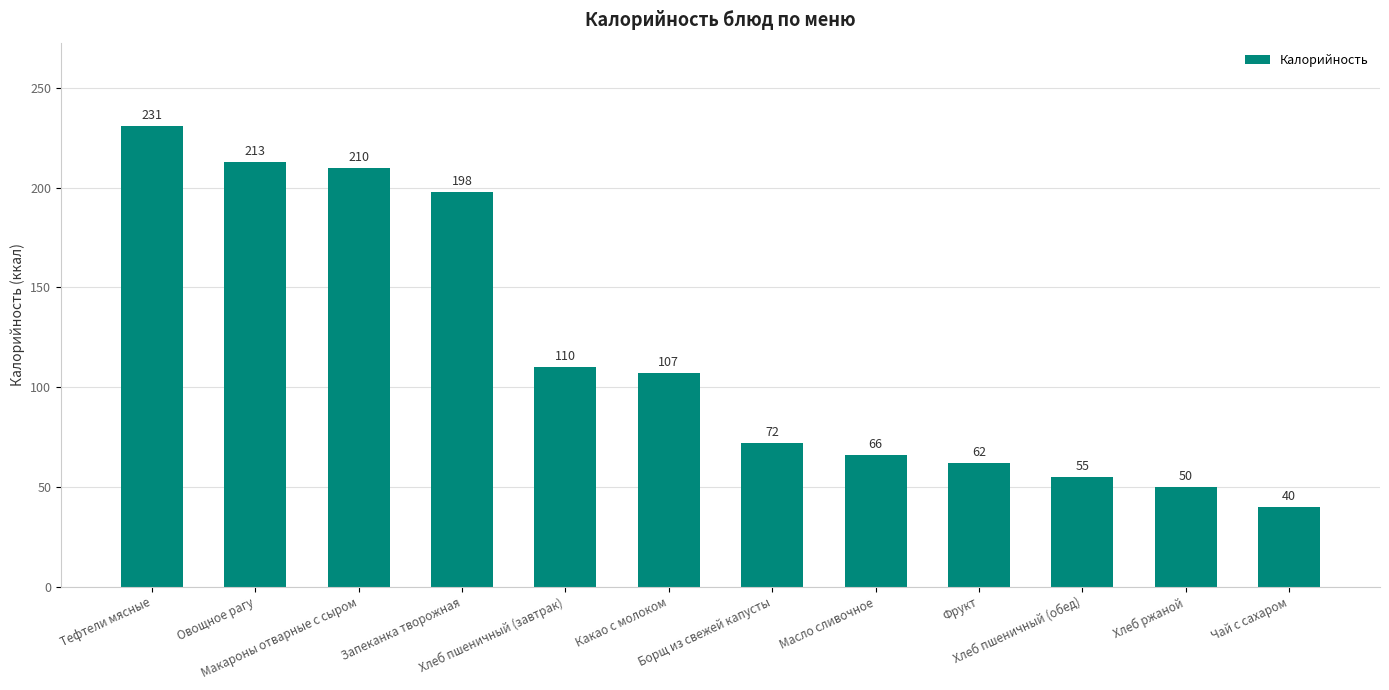

Count the number of data series in this chart.

1